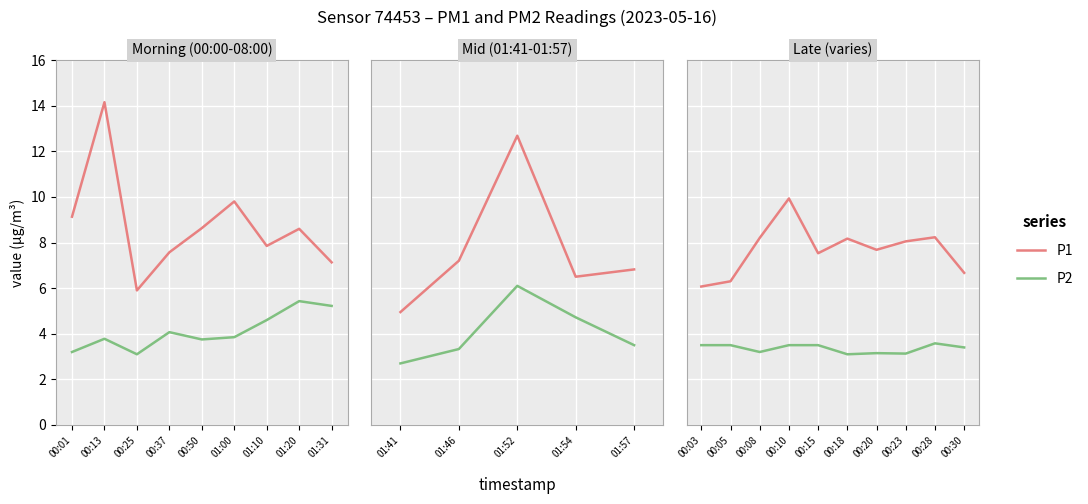

True or false: P2 has more than 1 points higher than both neighbors.

True